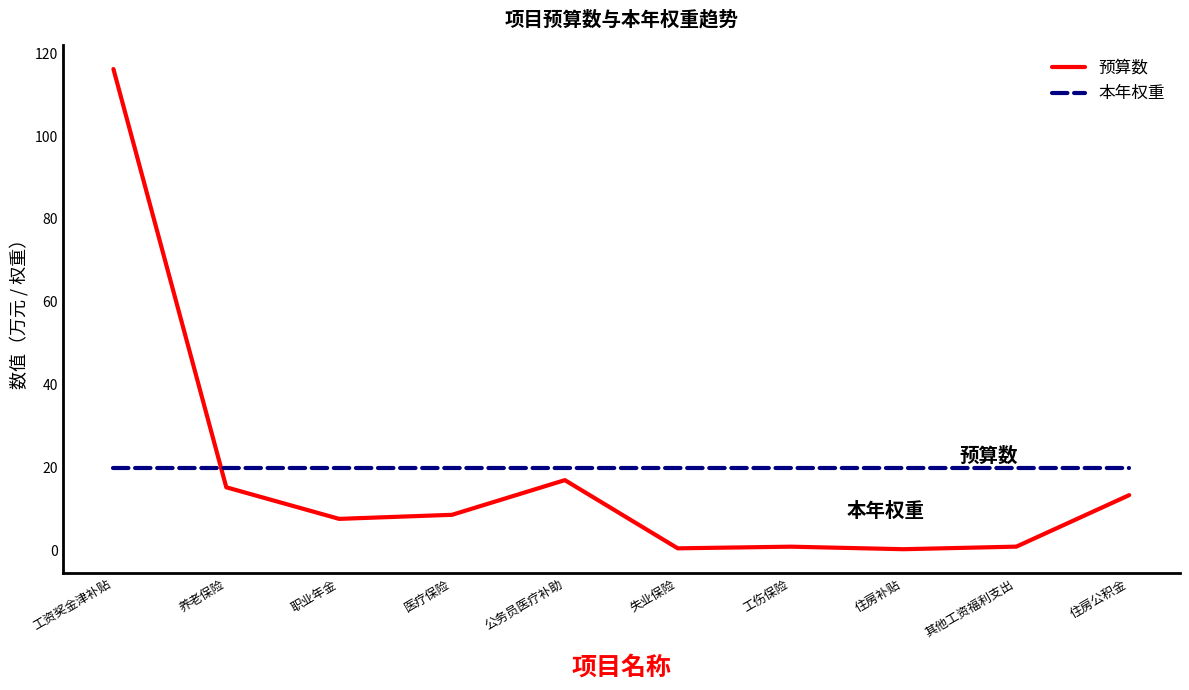

What is the greatest value displayed?

116.2